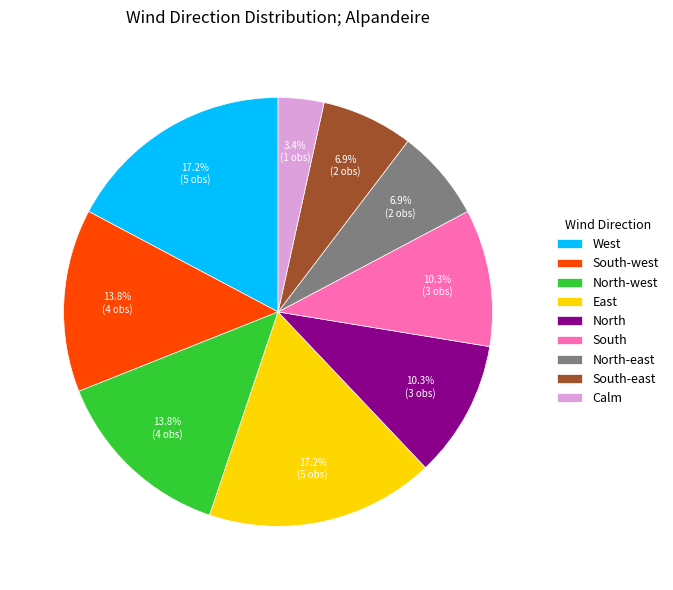

Does any single category account for the majority?

No